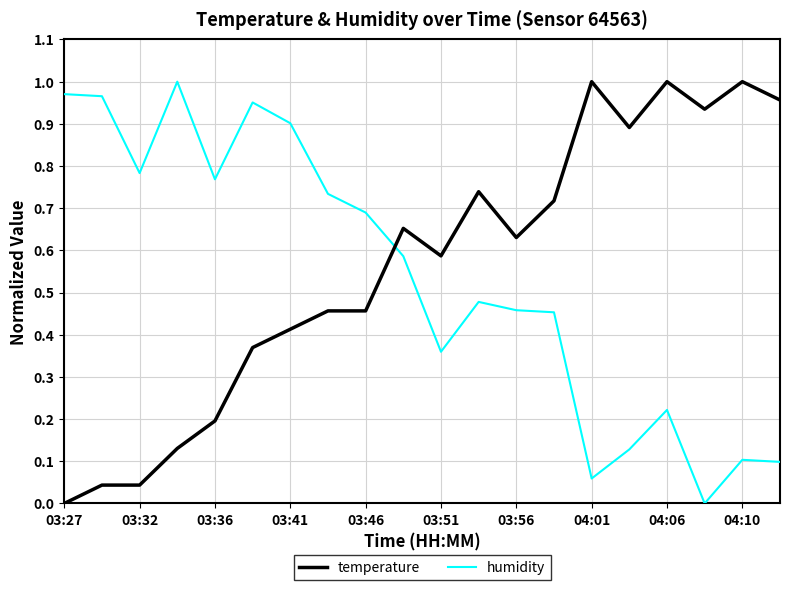

How many intersections are there between humidity and temperature?

1